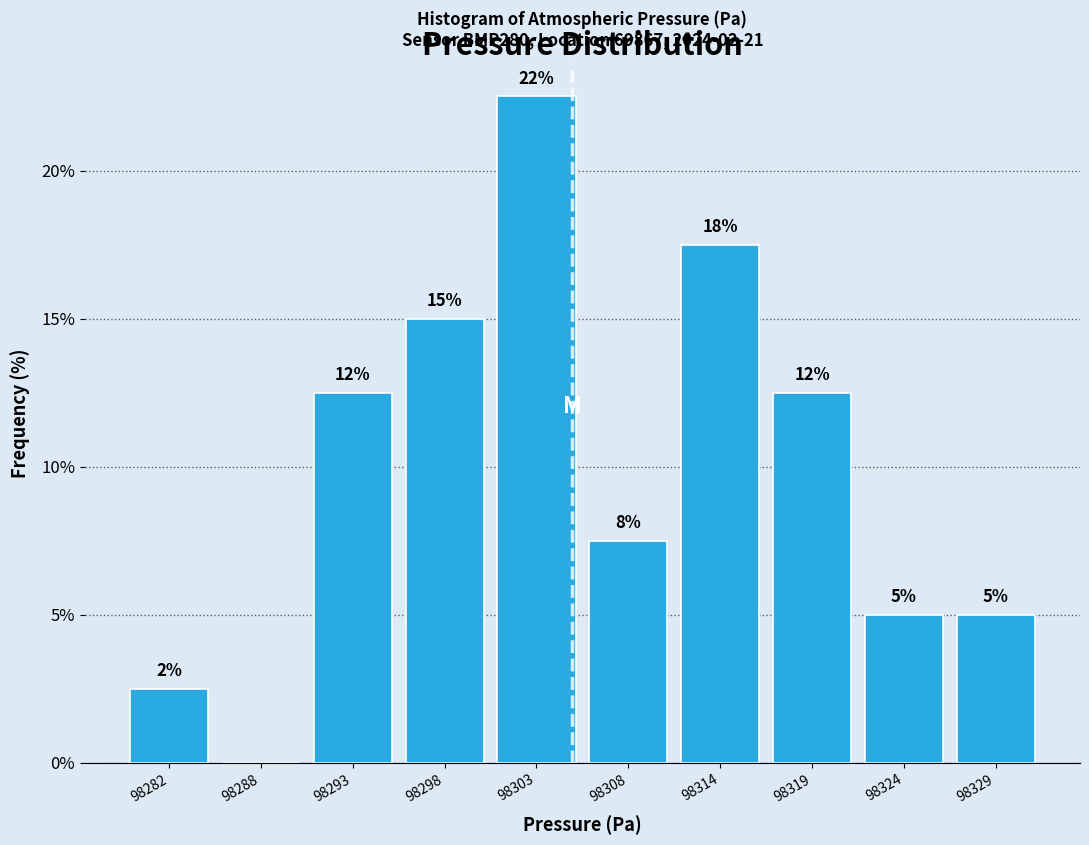

Are the bars horizontal?

No